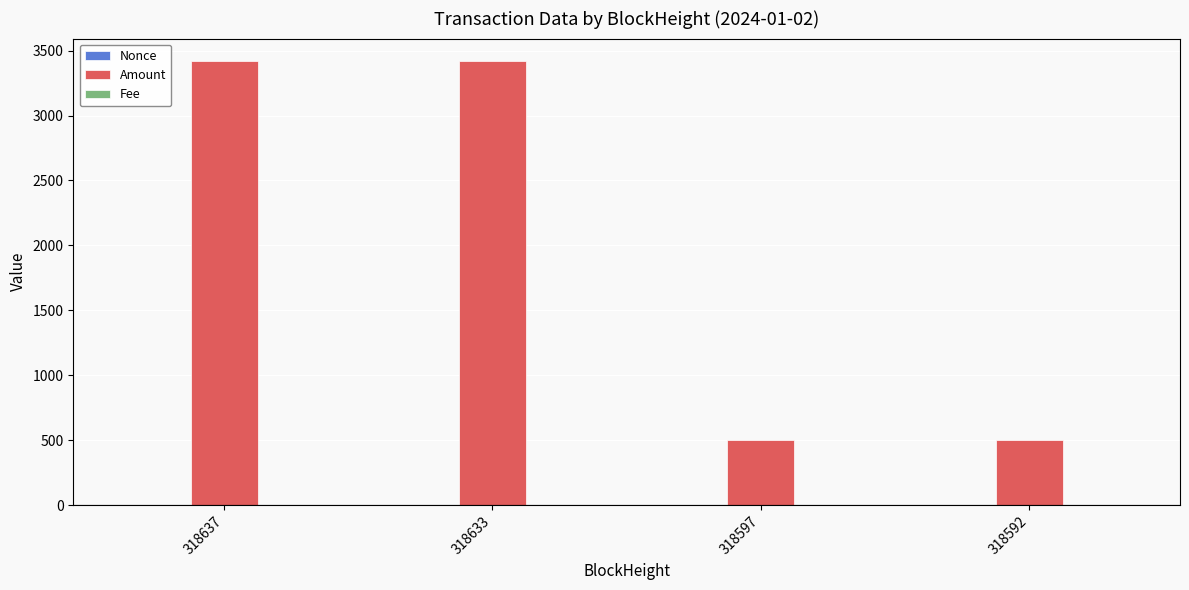

What is the sum of all Amount values?

7841.7